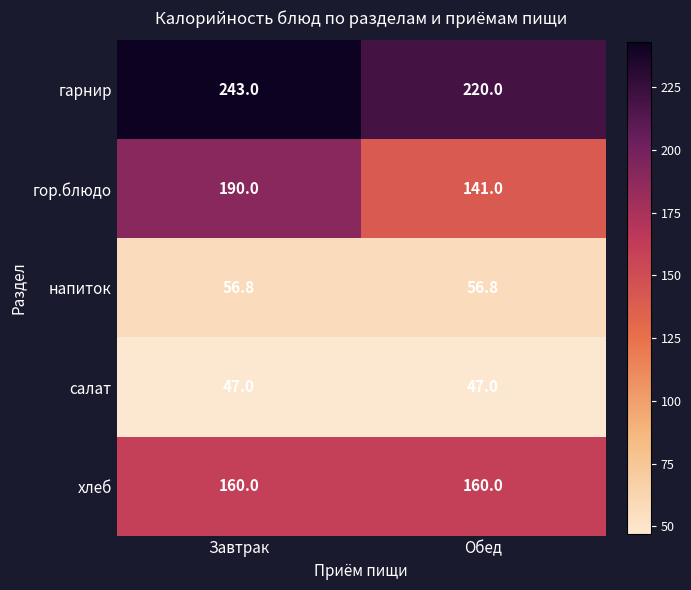

What is the lowest value of the гор.блюдо series?

141.0